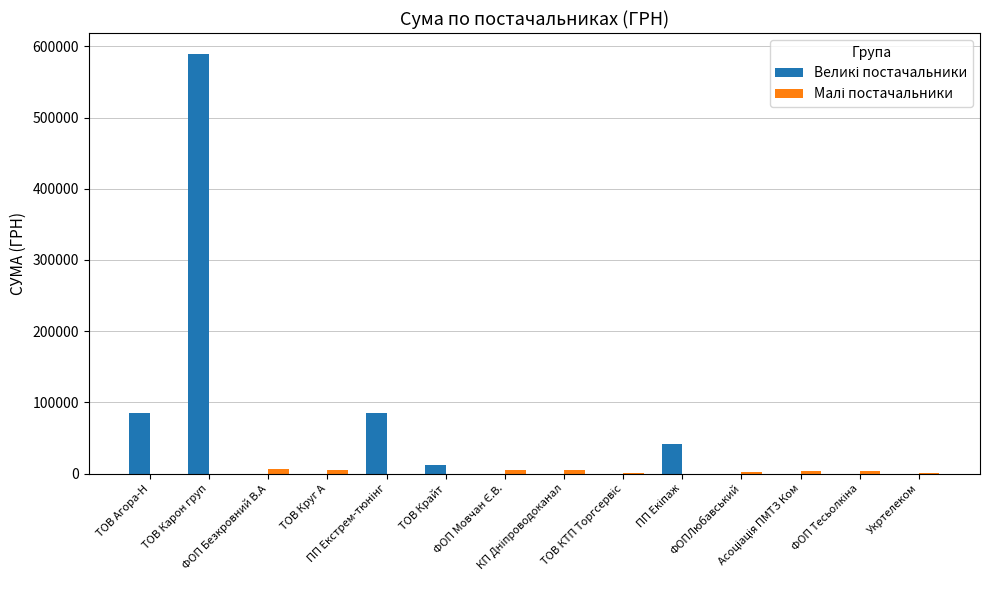

What is the greatest value displayed?

589293.8